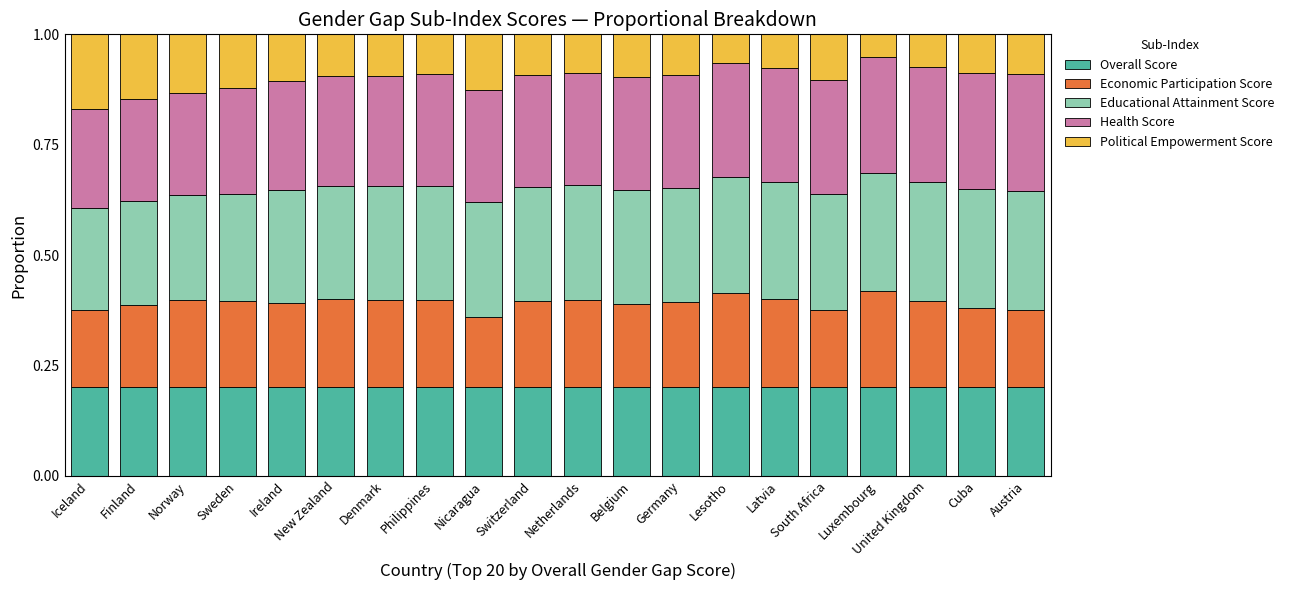

What is the sum of the Overall Score values at United Kingdom and Ireland?

0.4